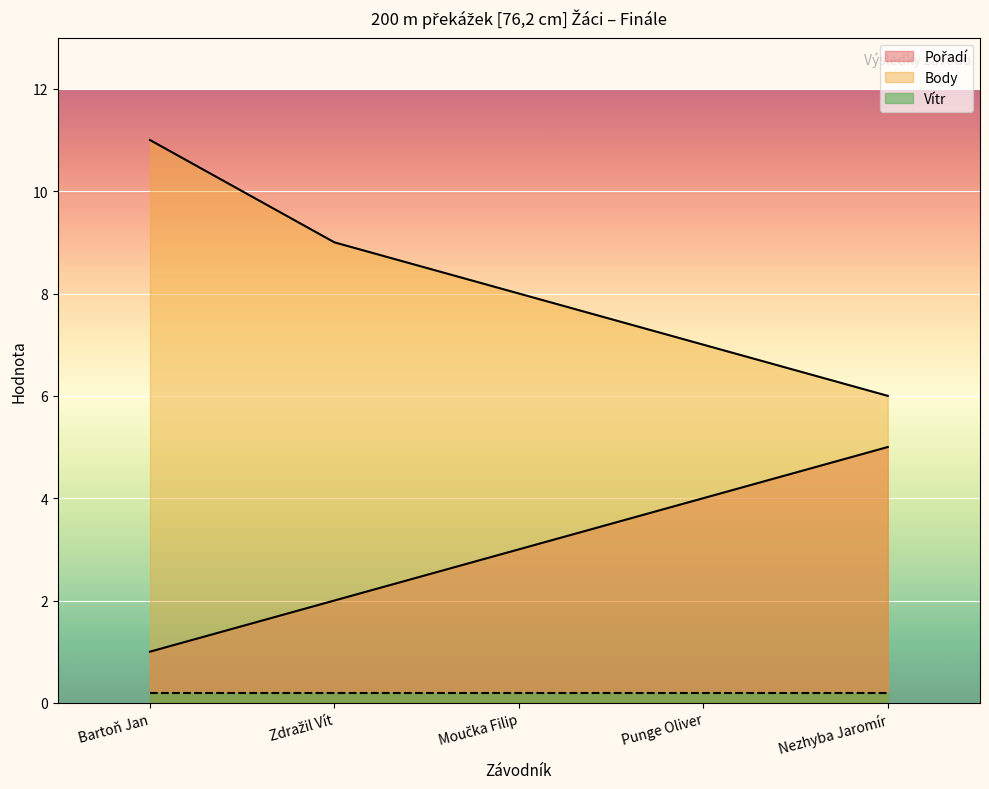

What is the greatest value displayed?

11.0